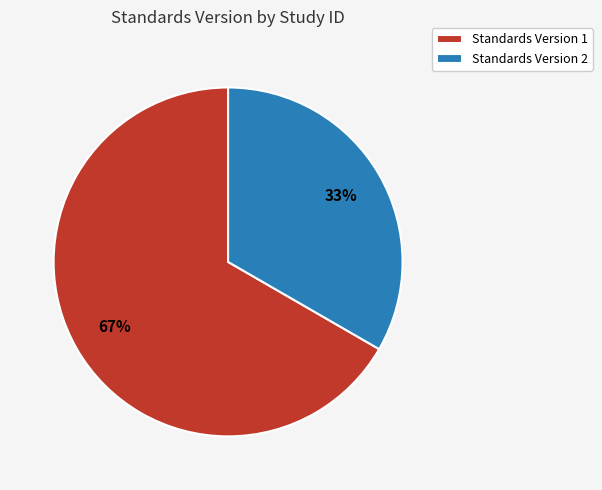

How many slices are in this pie chart?

2